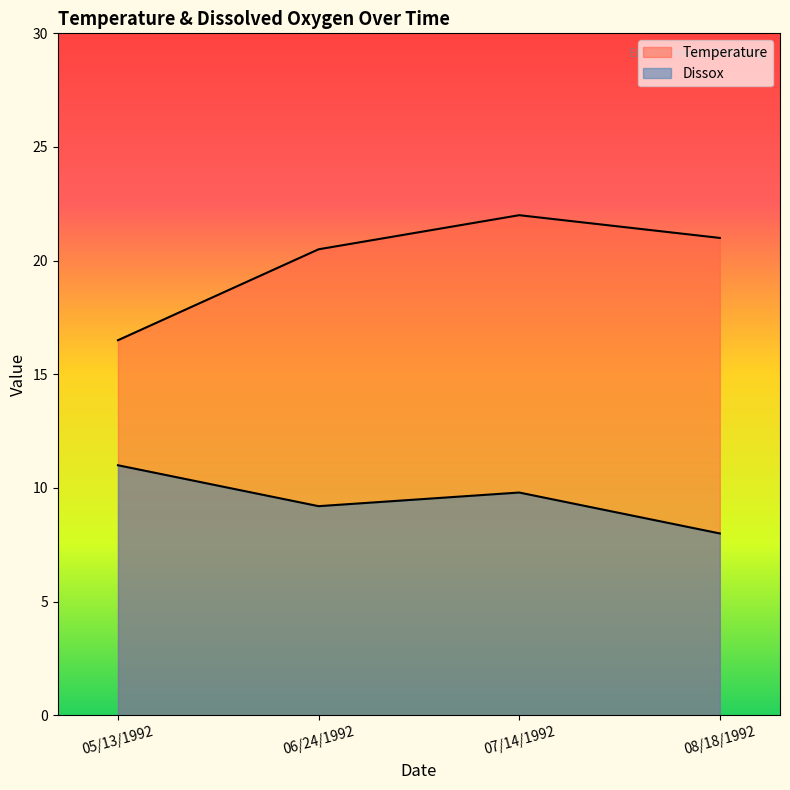

True or false: Dissox has a value of 2.8 at 08/18/1992.

False